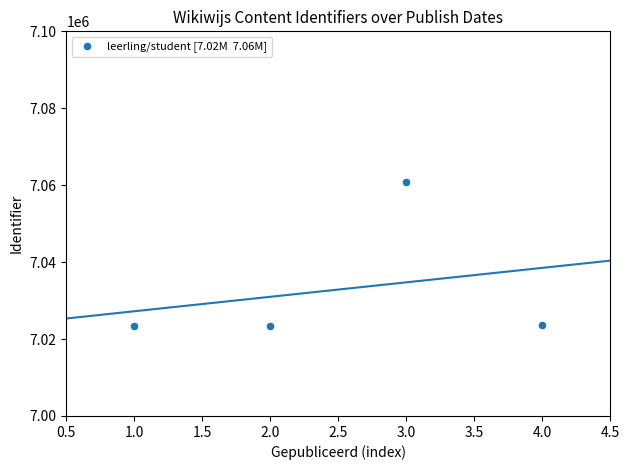

What is the range of Y values (max minus min)?

37435